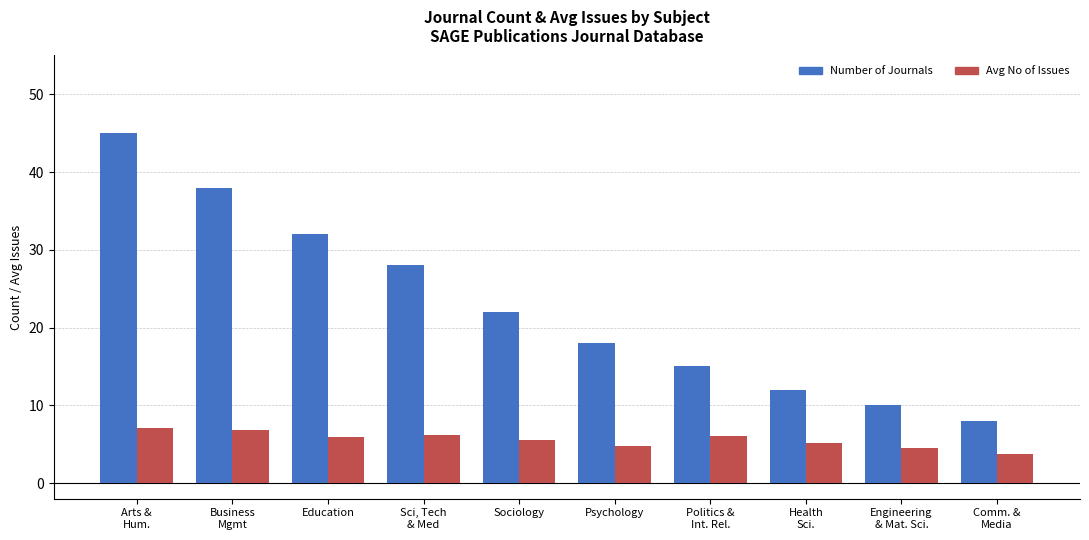

List the labels in order of Avg No of Issues value, largest first.

Arts &
Hum., Business
Mgmt, Sci, Tech
& Med, Politics &
Int. Rel., Education, Sociology, Health
Sci., Psychology, Engineering
& Mat. Sci., Comm. &
Media